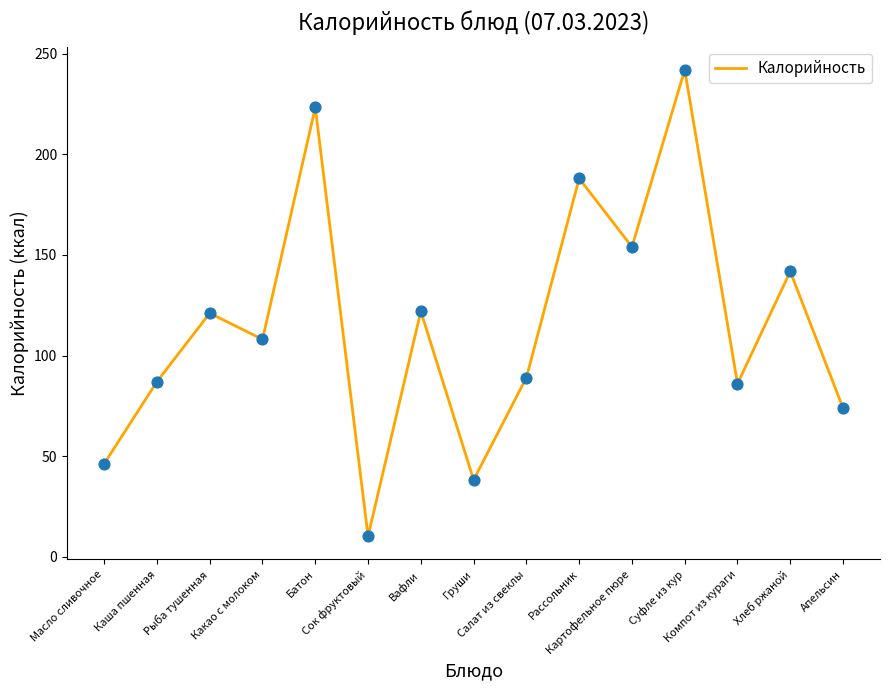

What is the change in value from Каша пшенная to Апельсин?

-13.2